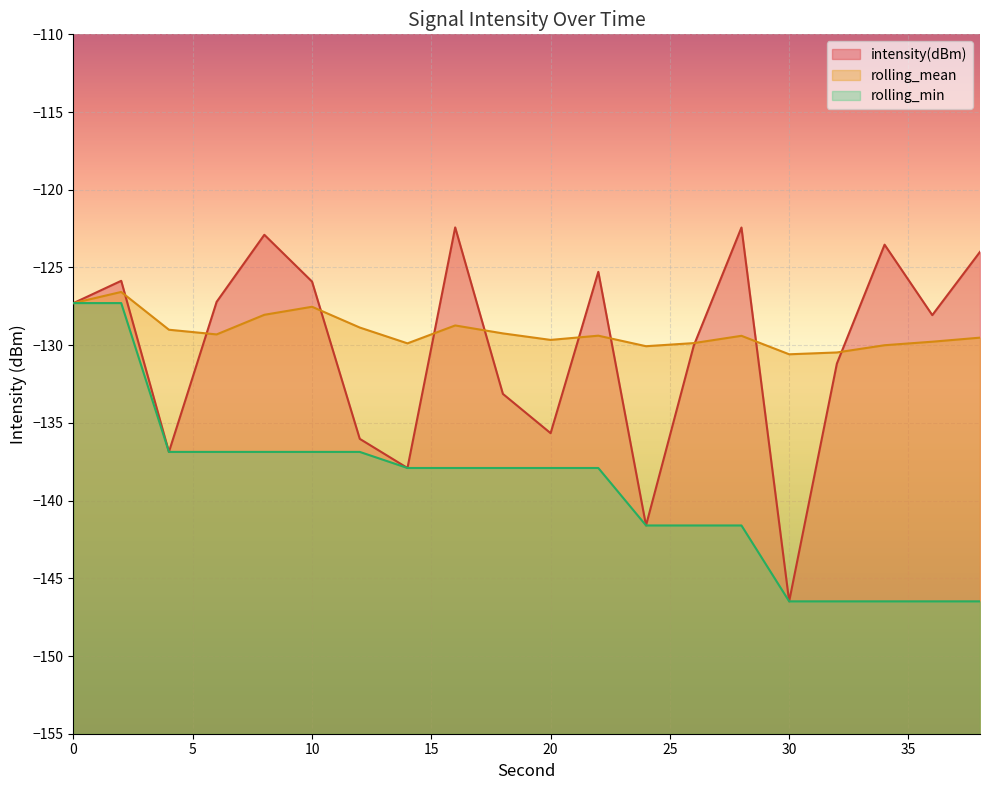

At which label is rolling_min closest to -136?

4